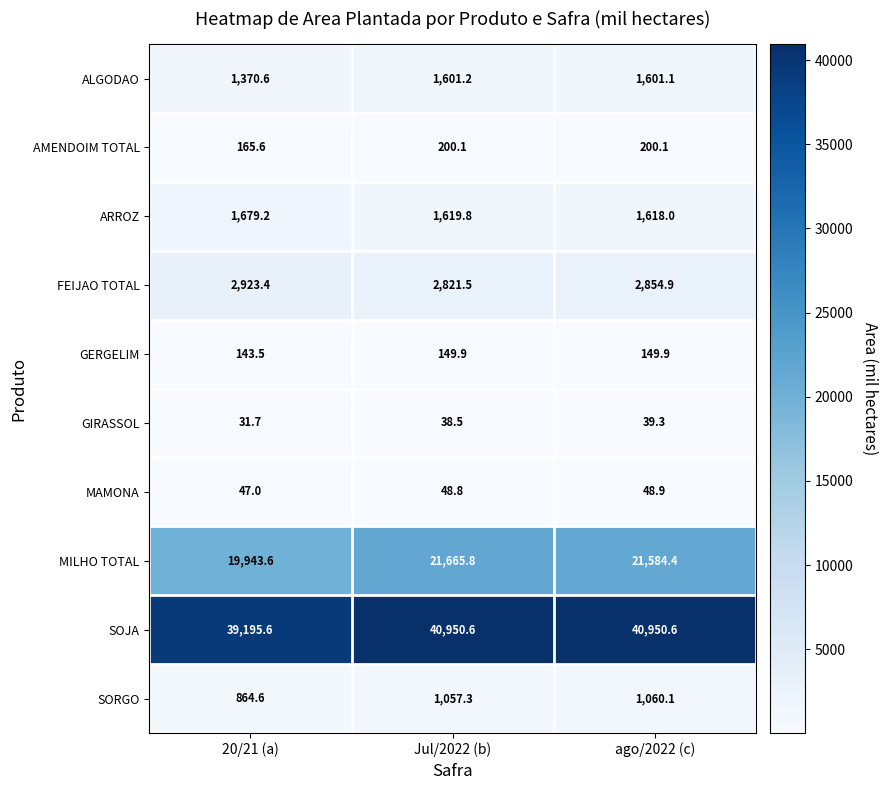

What is the sum of all SORGO values?

2982.0